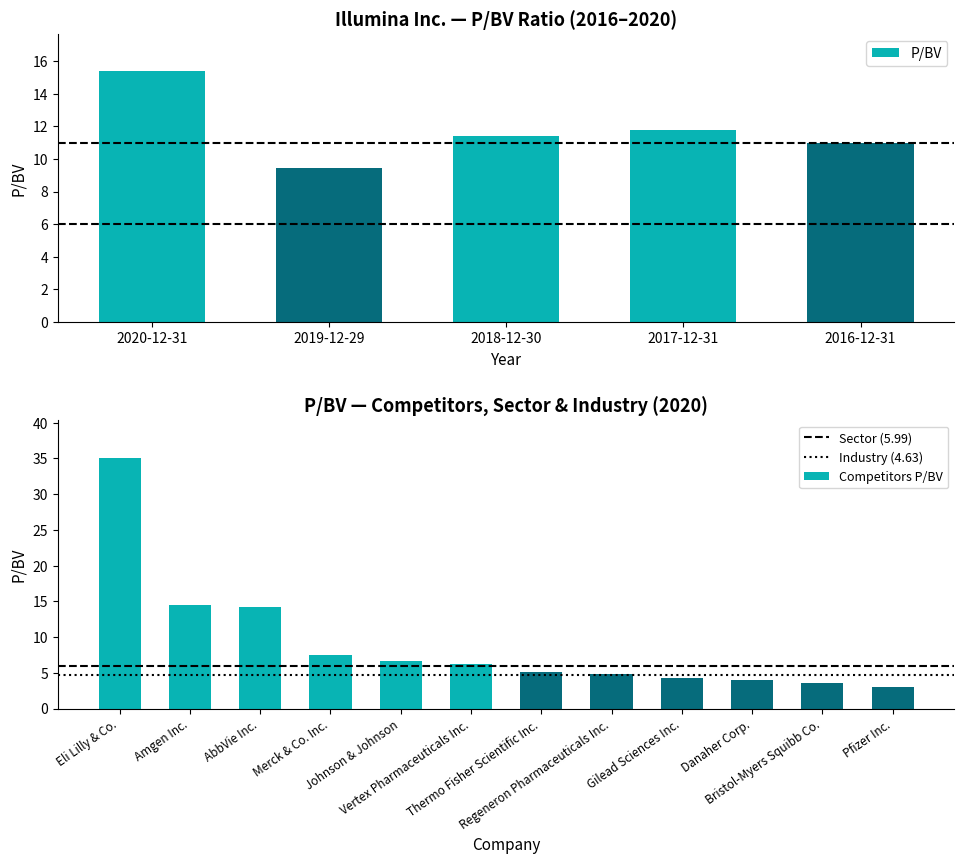

What is the lowest value of the Competitors P/BV series?

3.0